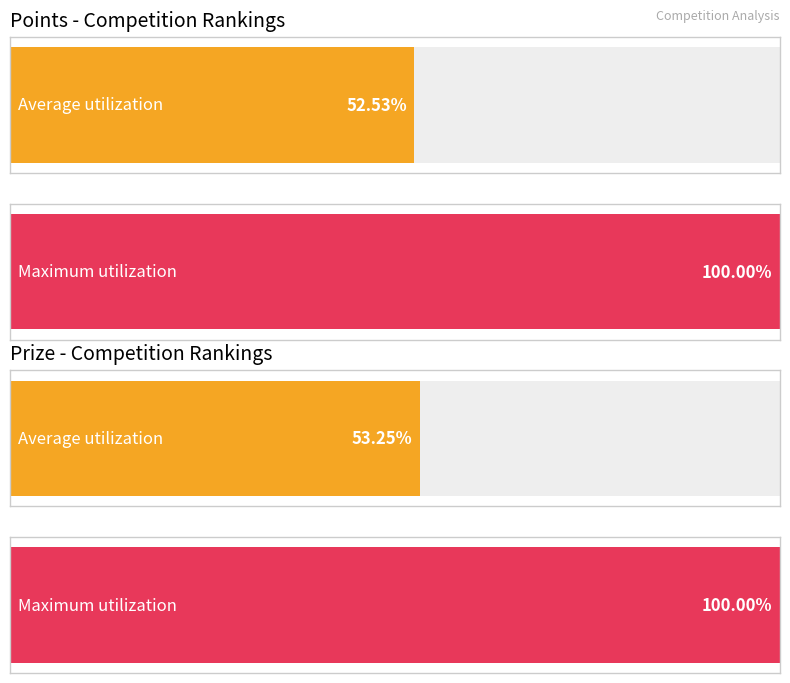

The Prize series shows 384 at 14. True or false?

False